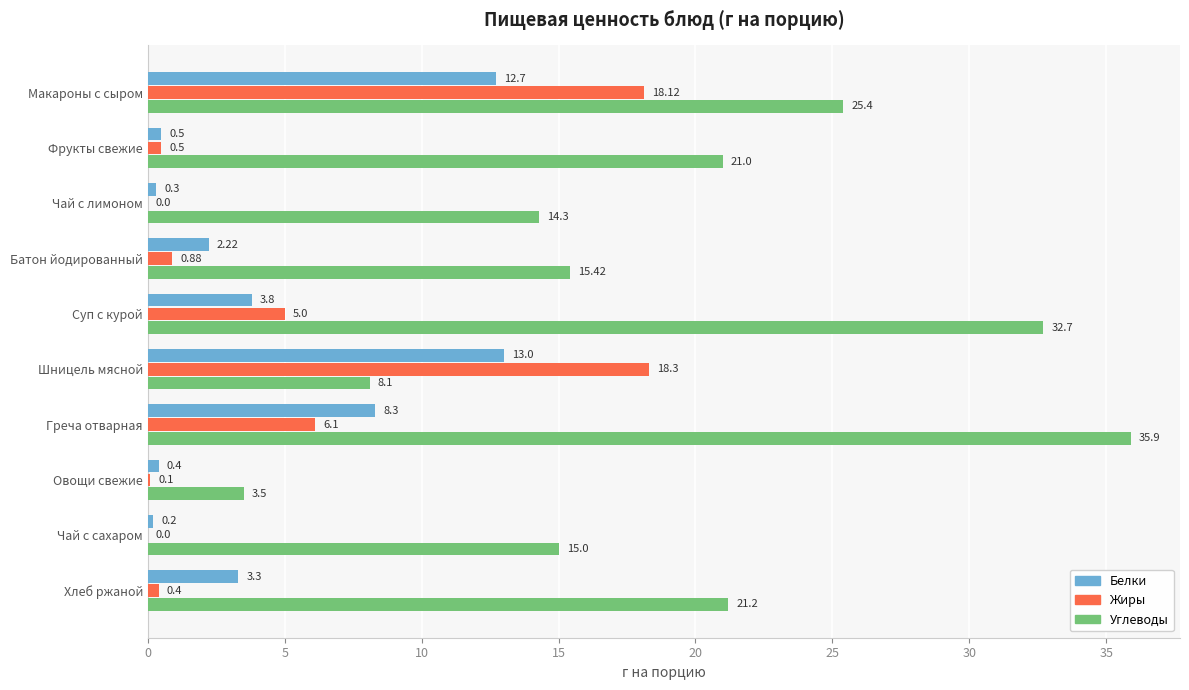

Count the number of categories in the chart.

10